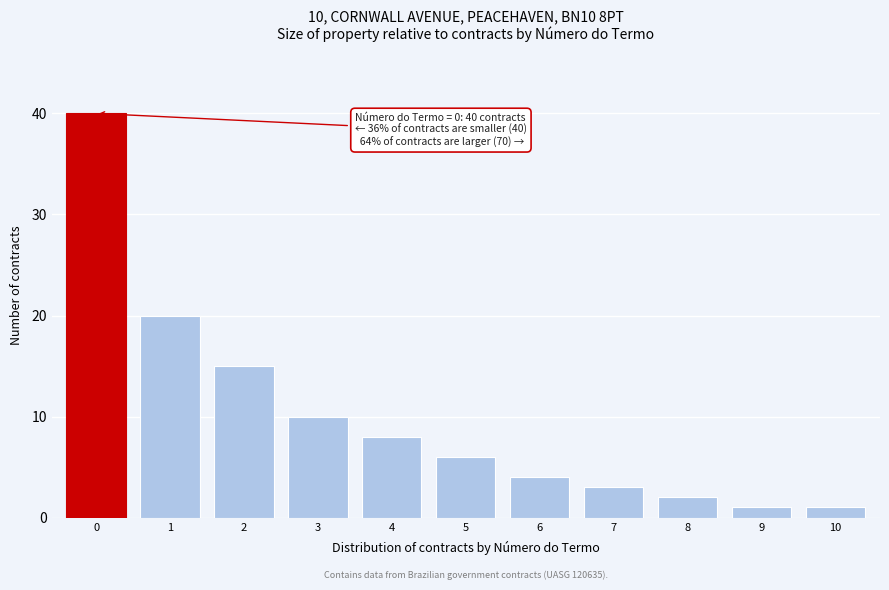

Reading right to left, extract all data points from this chart.

1	1	2	3	4	6	8	10	15	20	40